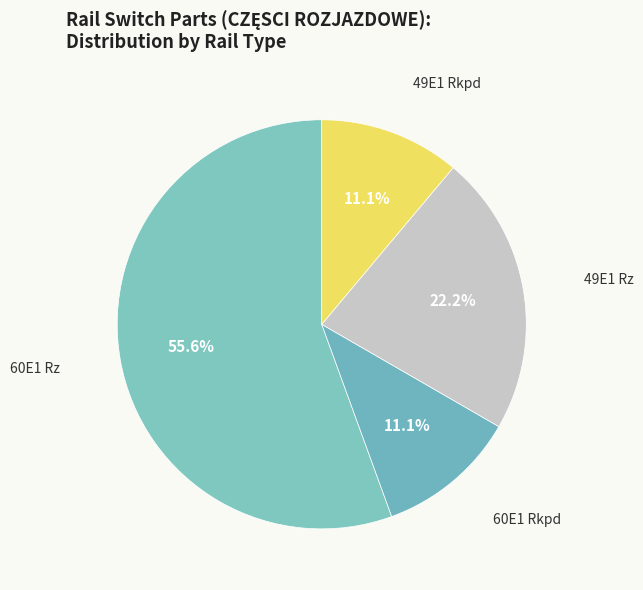

Count the number of slices in the pie.

4